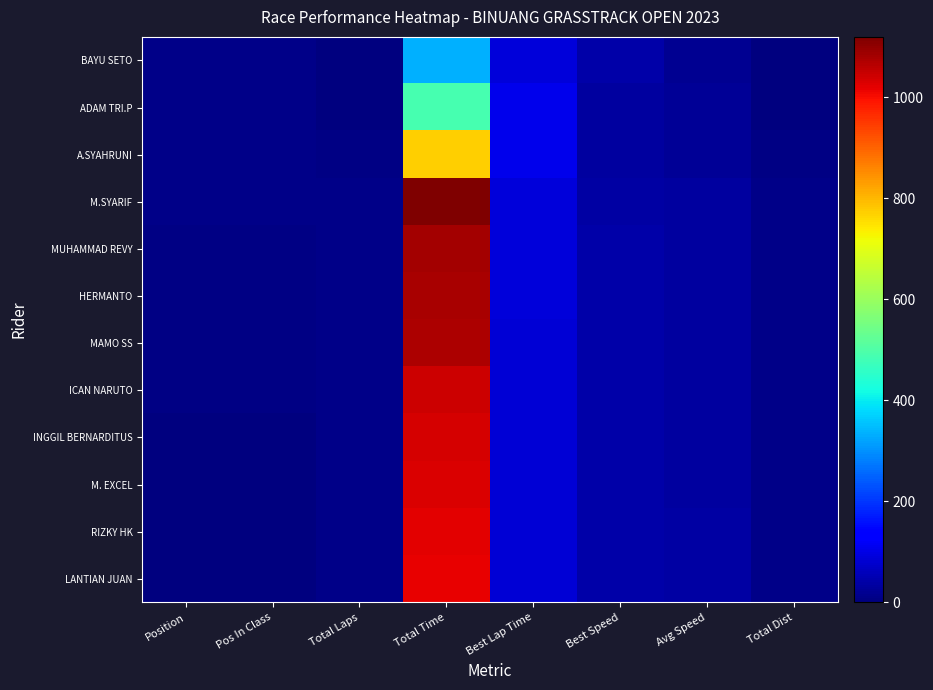

Which label corresponds to the smallest value in the chart?

Position